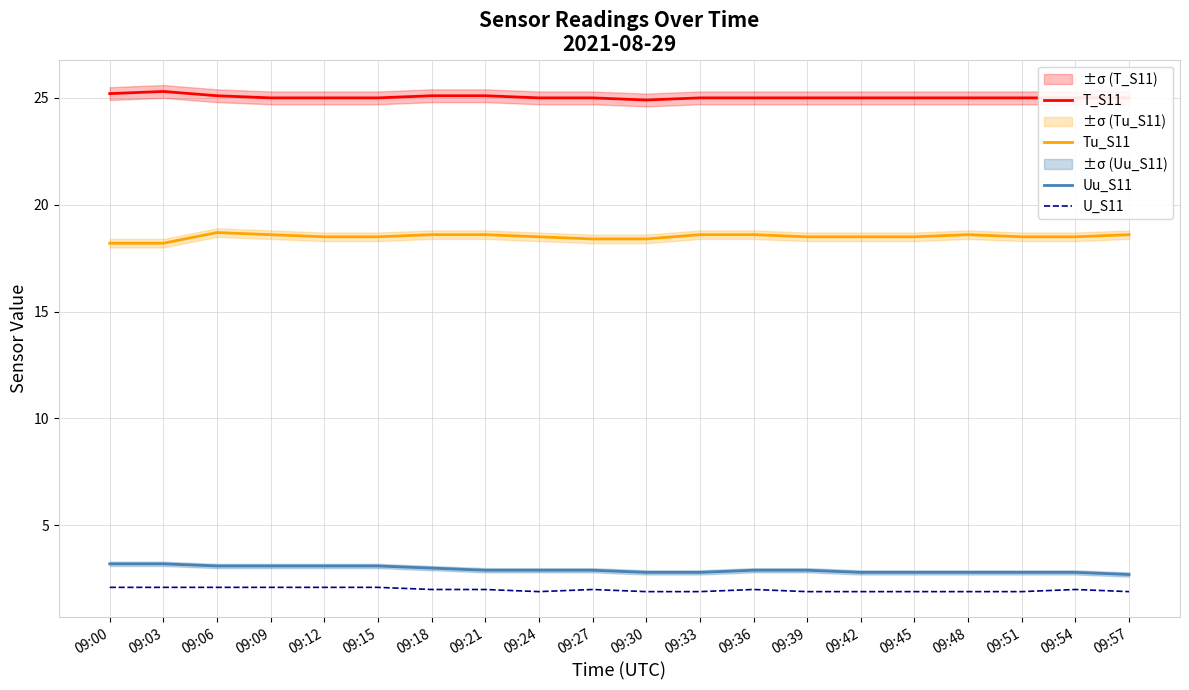

Rank the categories by U_S11 value from highest to lowest.

09:00, 09:03, 09:06, 09:09, 09:12, 09:15, 09:18, 09:21, 09:27, 09:36, 09:54, 09:24, 09:30, 09:33, 09:39, 09:42, 09:45, 09:48, 09:51, 09:57